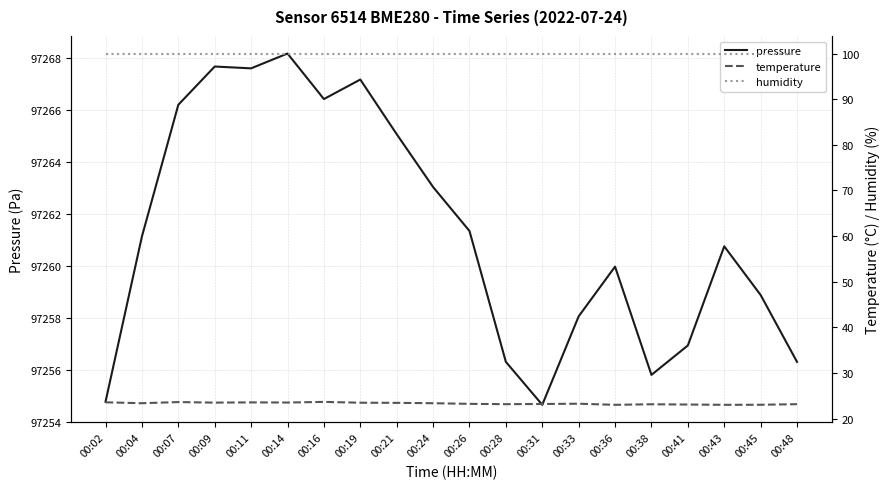

Does the chart have visible grid lines?

Yes